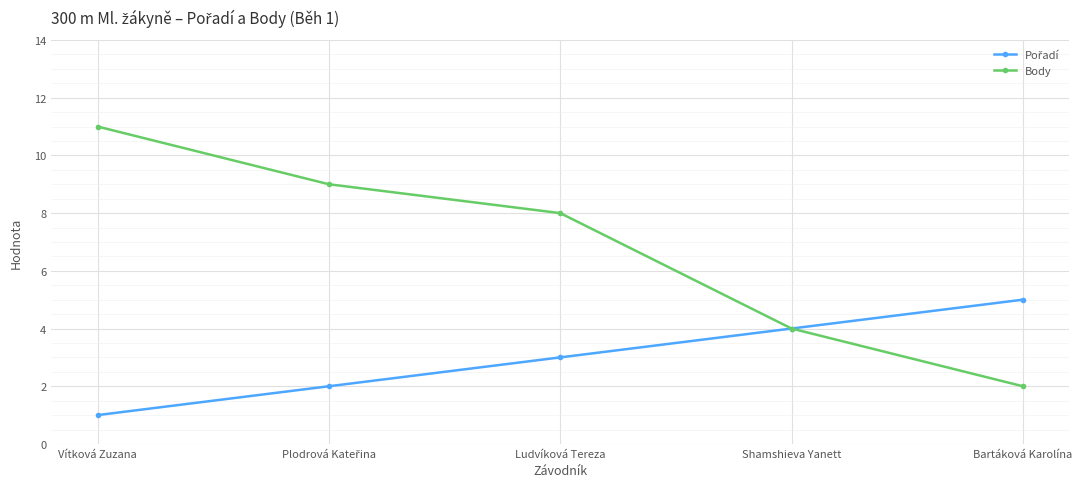

At which category does the chart reach its minimum across all series?

Vítková Zuzana